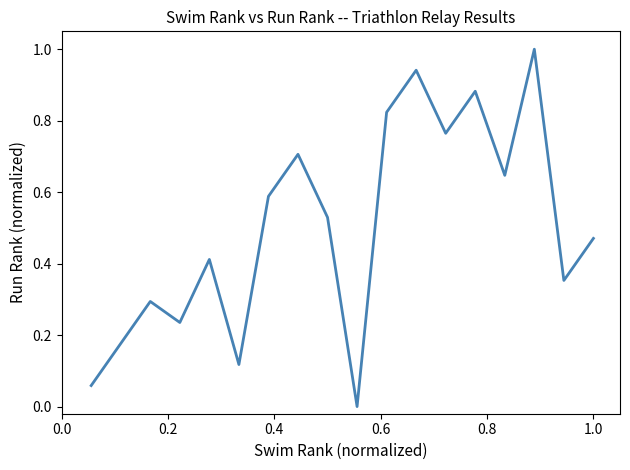

What is the greatest value displayed?

1.0